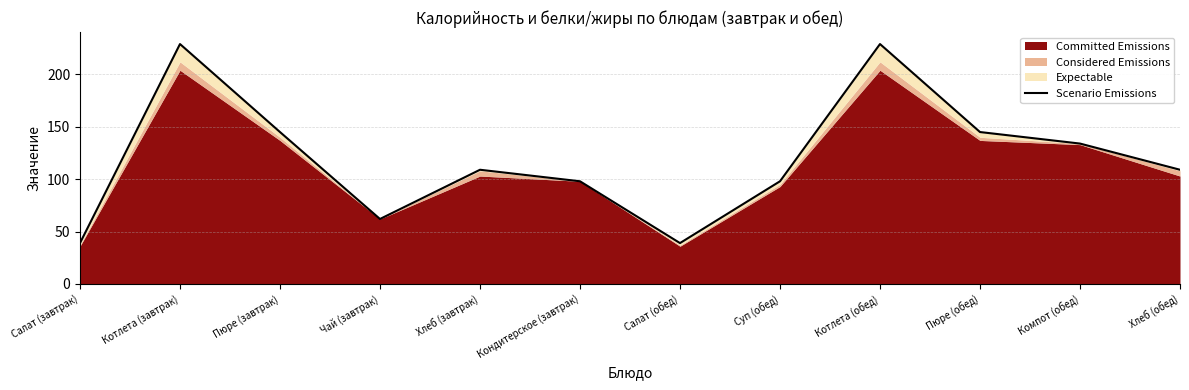

List the labels in order of value, smallest first.

Салат (завтрак), Салат (обед), Чай (завтрак), Кондитерское (завтрак), Суп (обед), Хлеб (завтрак), Хлеб (обед), Компот (обед), Пюре (завтрак), Пюре (обед), Котлета (завтрак), Котлета (обед)